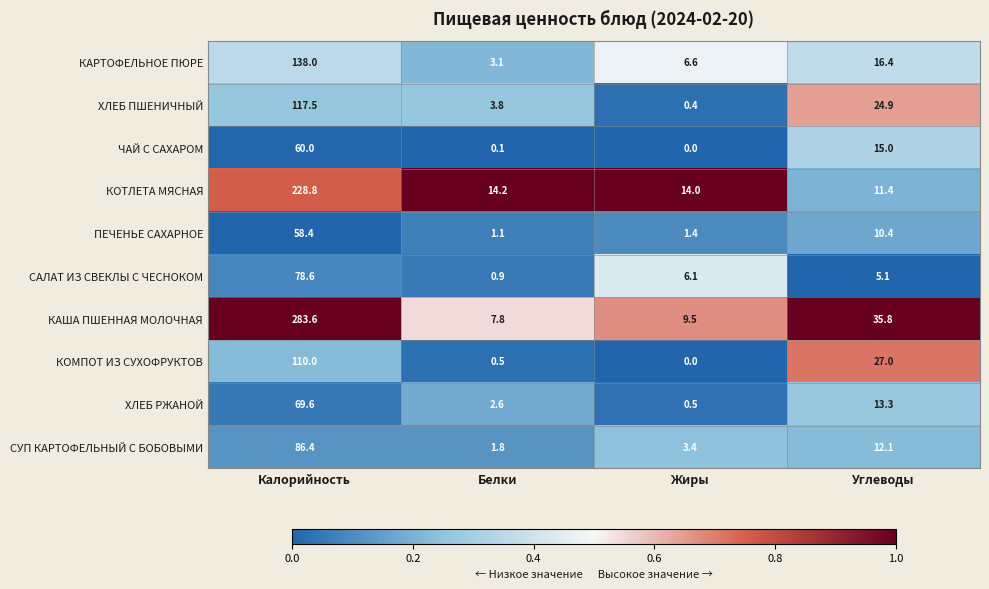

Between Жиры and Углеводы, which series saw the biggest shift?

КОМПОТ ИЗ СУХОФРУКТОВ